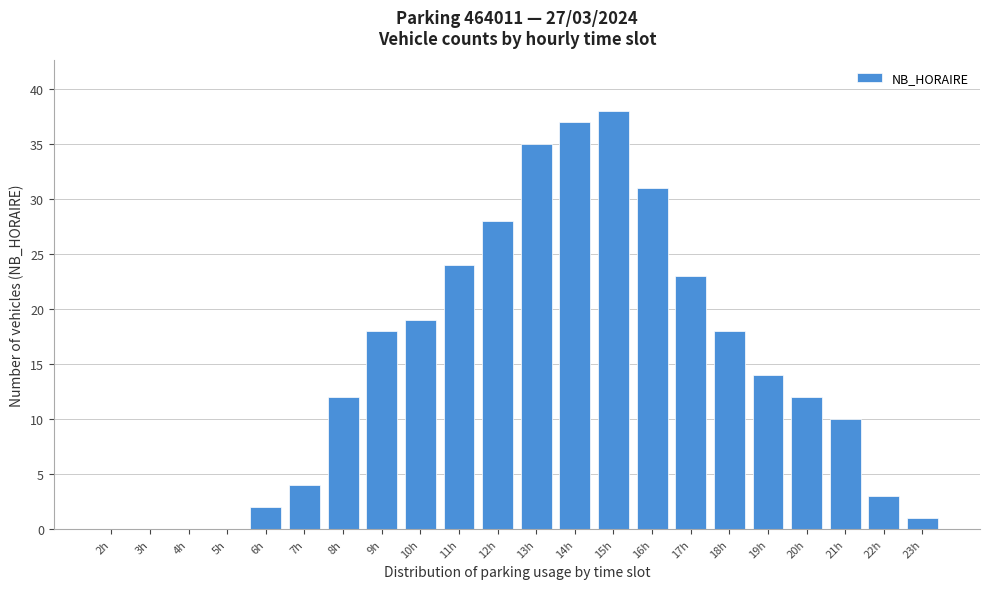

Reading left to right, what are all the values shown in this chart?

2h=0	3h=0	4h=0	5h=0	6h=2	7h=4	8h=12	9h=18	10h=19	11h=24	12h=28	13h=35	14h=37	15h=38	16h=31	17h=23	18h=18	19h=14	20h=12	21h=10	22h=3	23h=1